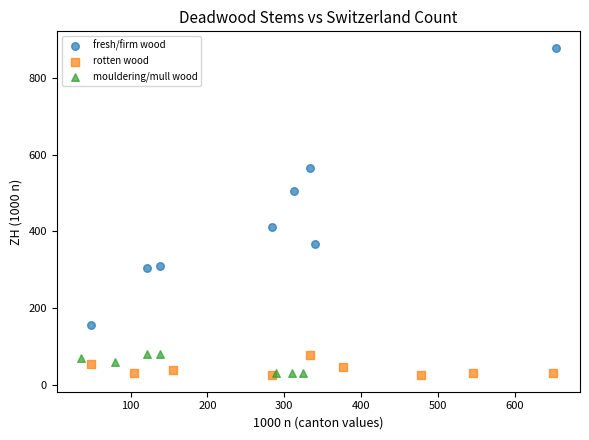

Which series has the largest Y range (max minus min)?

fresh/firm wood